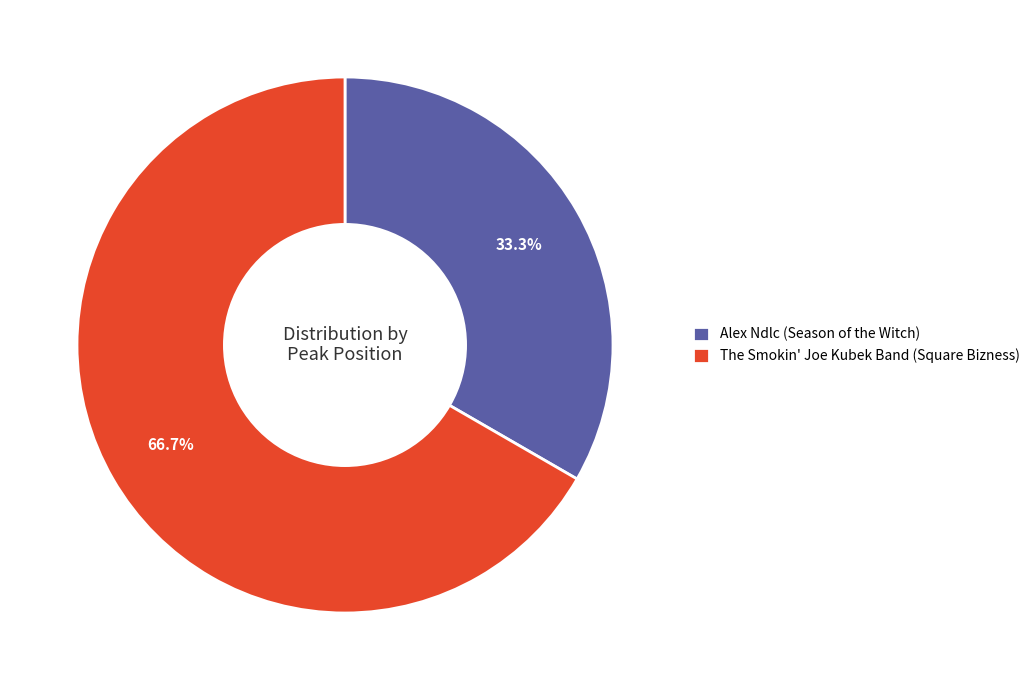

What is the ratio of the value at Alex Ndlc (Season of the Witch) to the value at The Smokin' Joe Kubek Band (Square Bizness)?

0.5